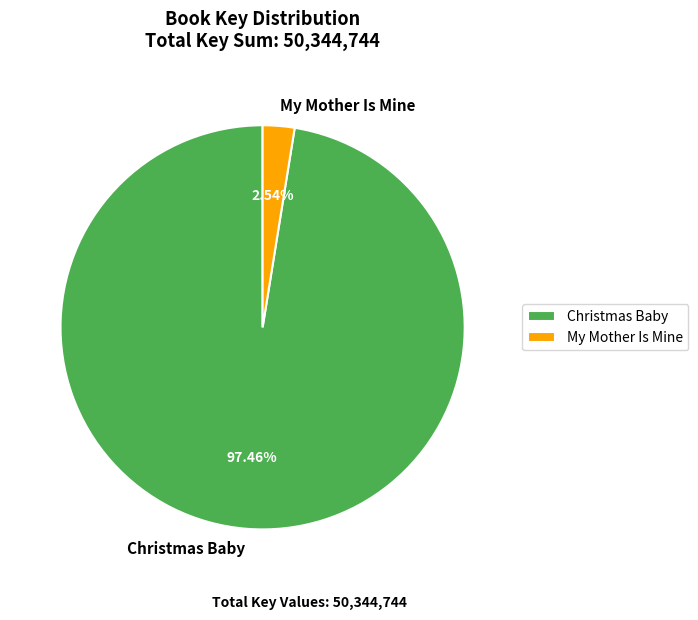

Which category has the smallest portion of the pie?

My Mother Is Mine